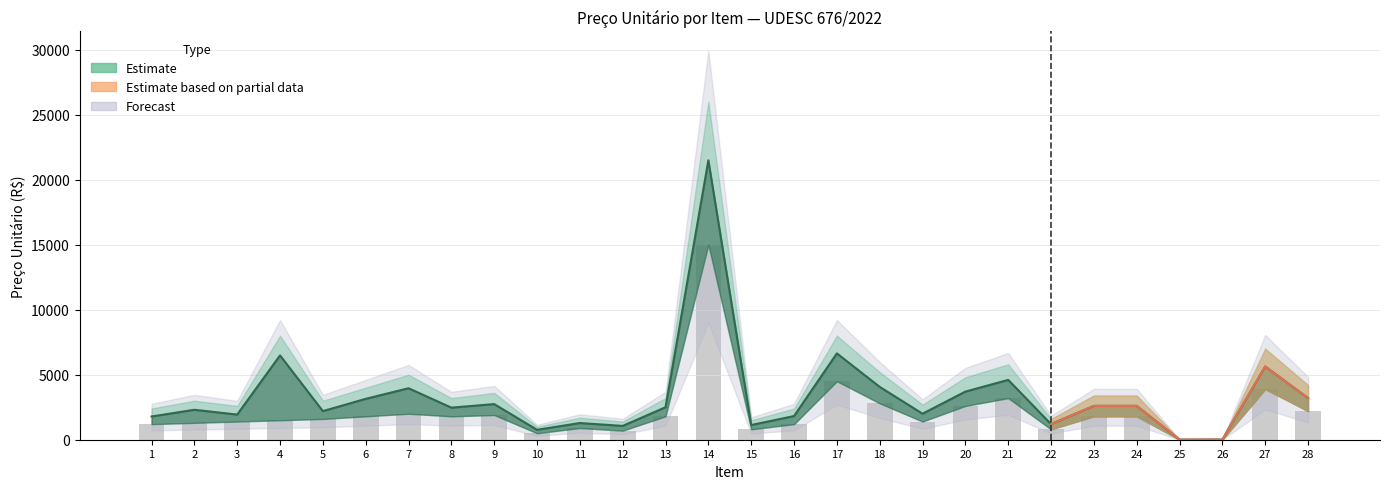

What is the sum of the Preço UNITÁRIO (Estimate) values at 4 and 17?

13121